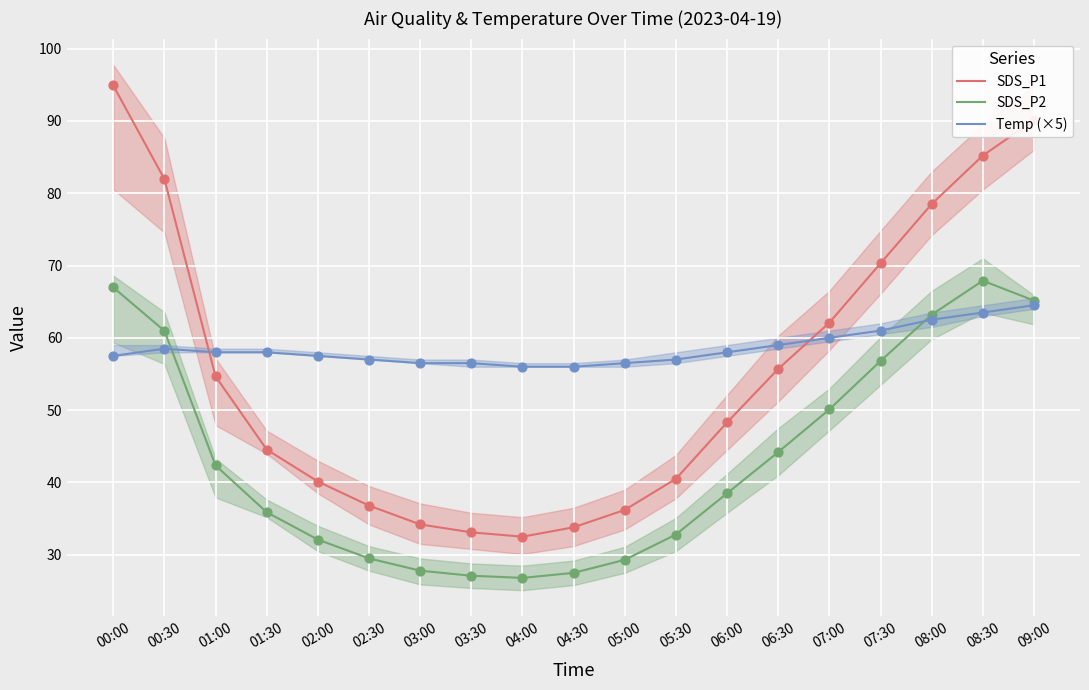

Which series has the largest Y range (max minus min)?

SDS_P1